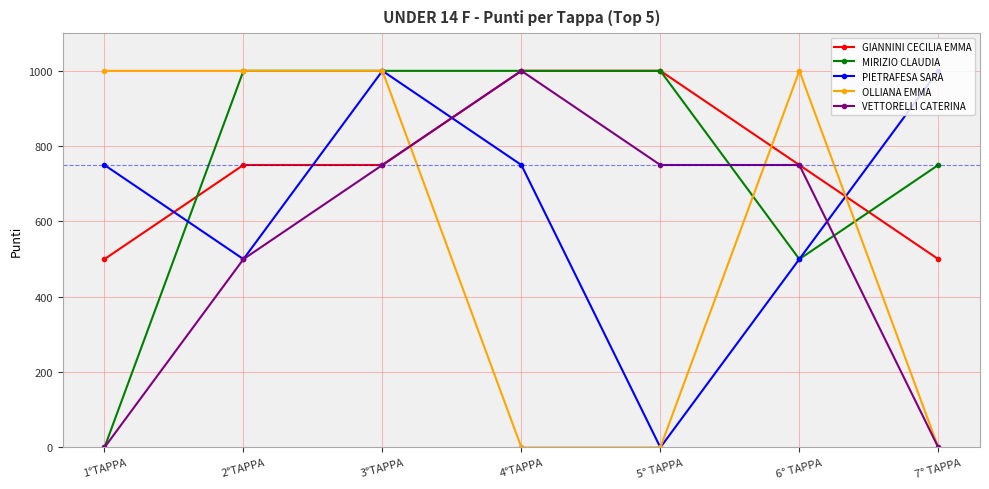

How many intersections are there between OLLIANA EMMA and GIANNINI CECILIA EMMA?

3